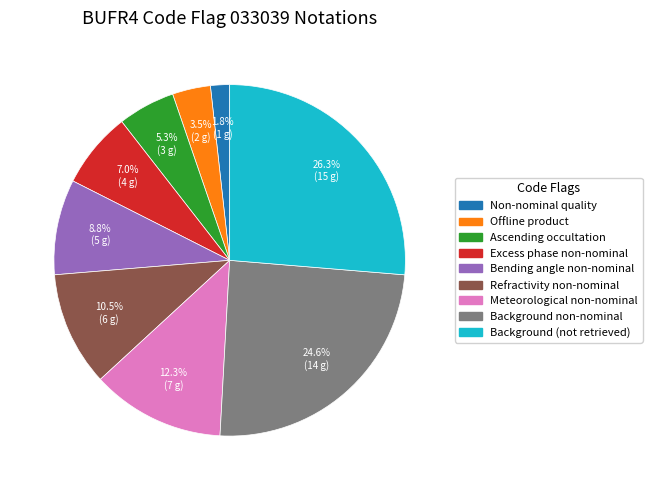

Count the number of slices in the pie.

9